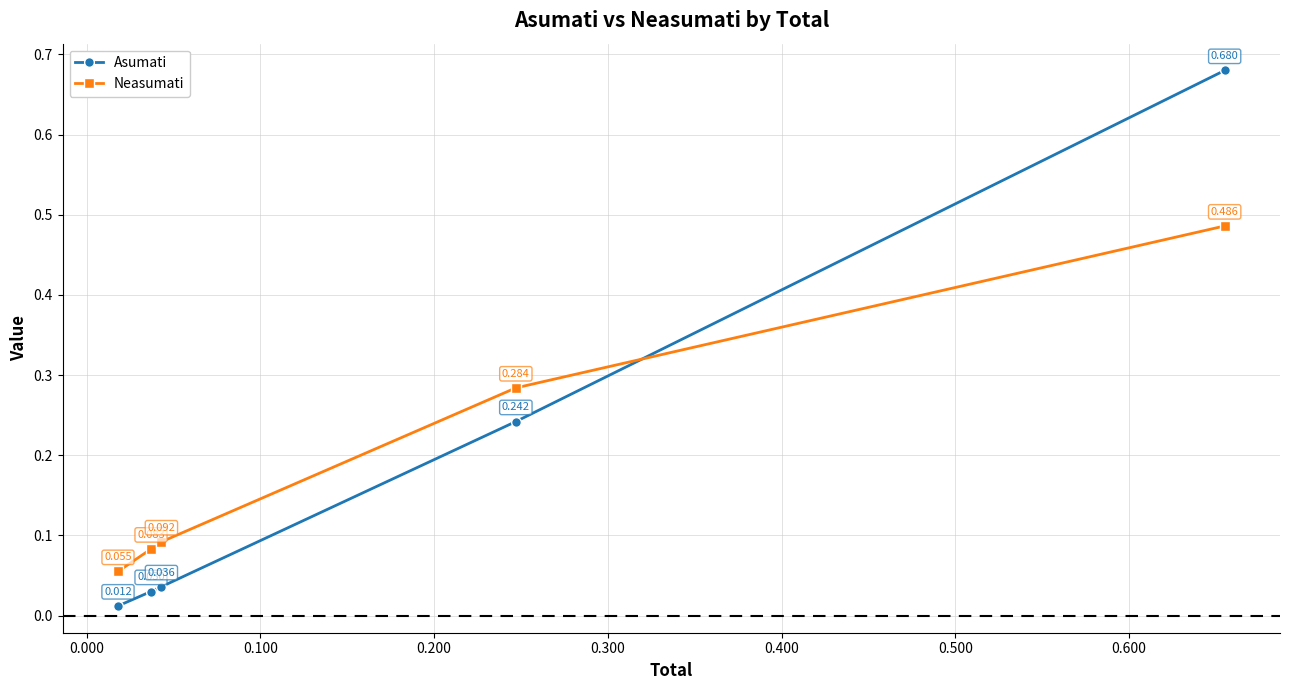

Which series ends up on top after the final intersection of Asumati and Neasumati?

Asumati